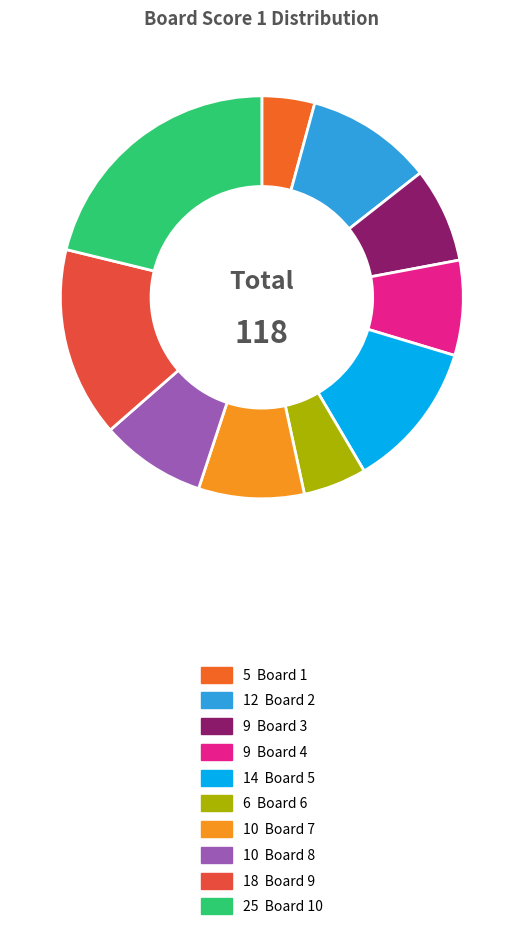

To the nearest percent, what is the difference between the largest and smallest slice percentages?

17%